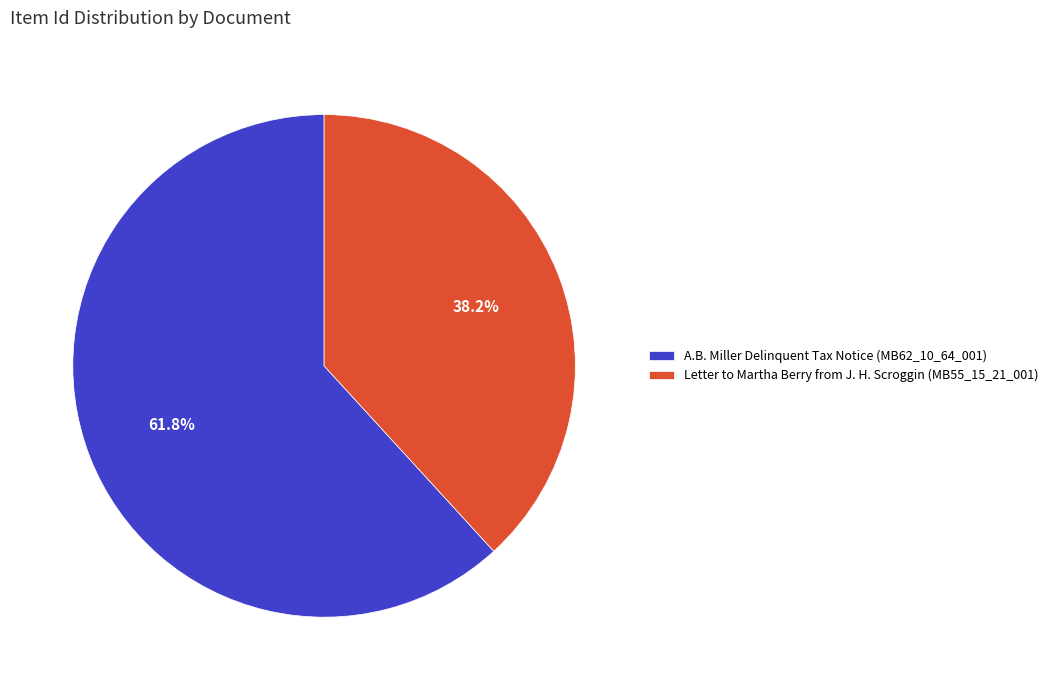

To the nearest percent, what portion does A.B. Miller Delinquent Tax Notice (MB62_10_64_001) represent?

62%